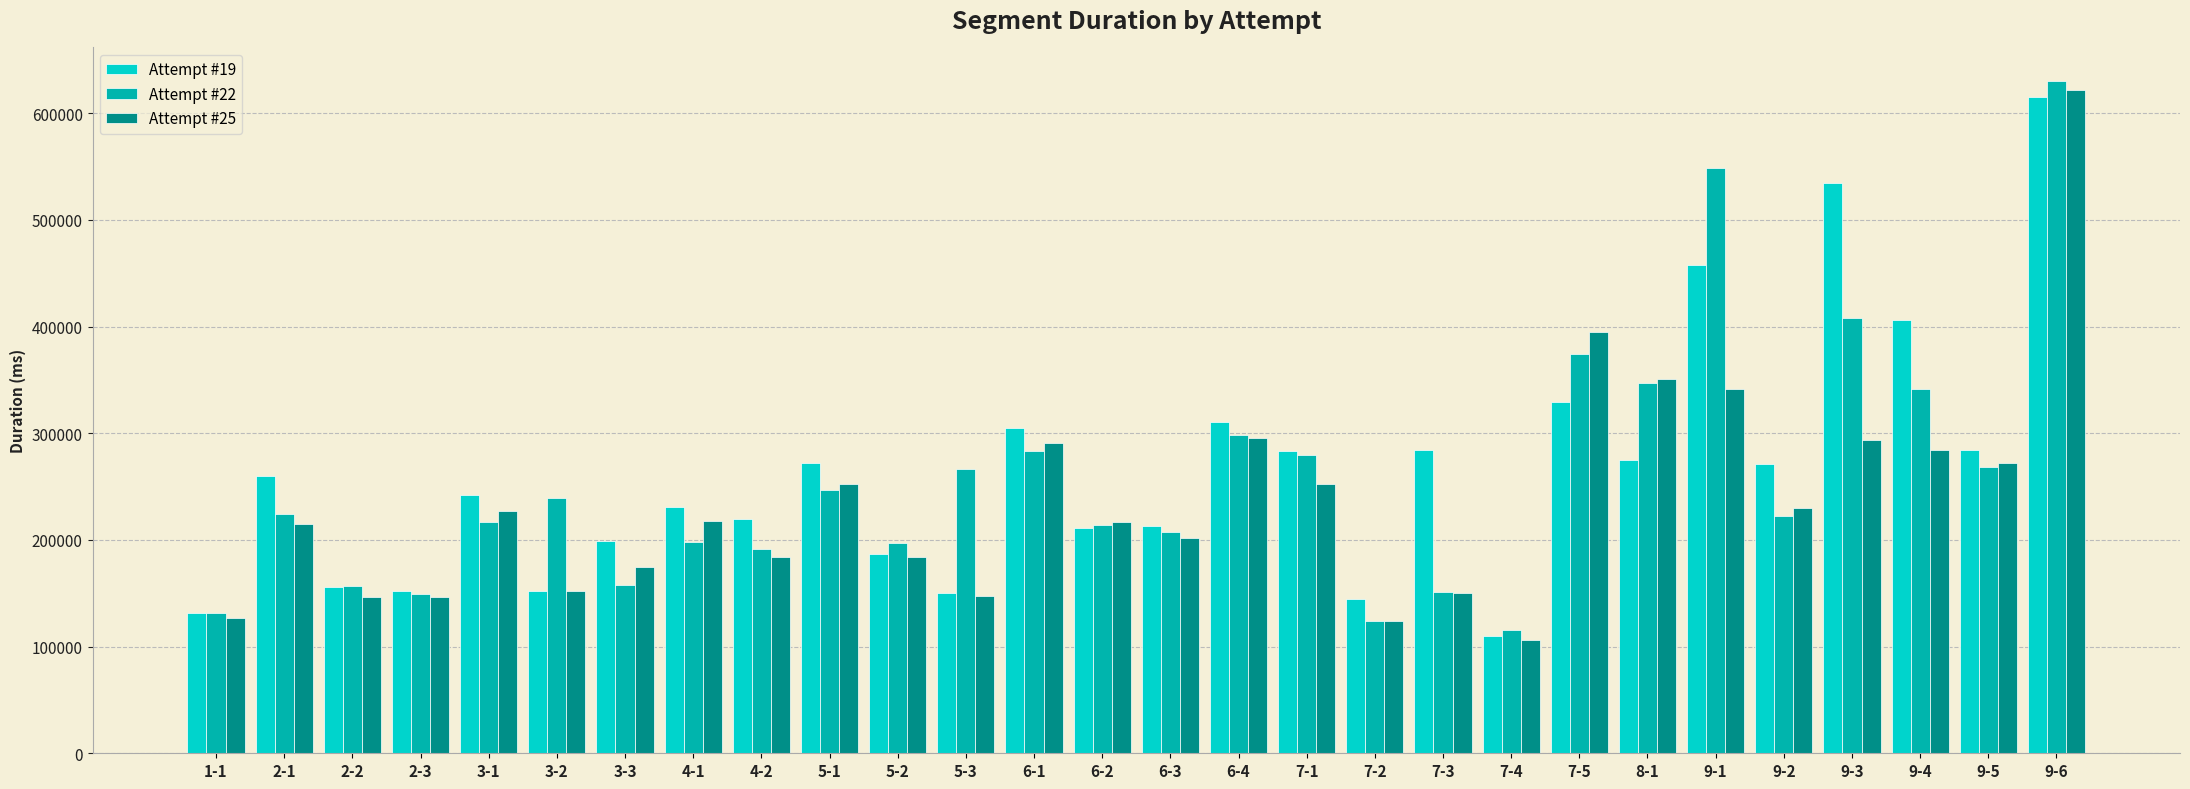

How many bars are there in total?

84